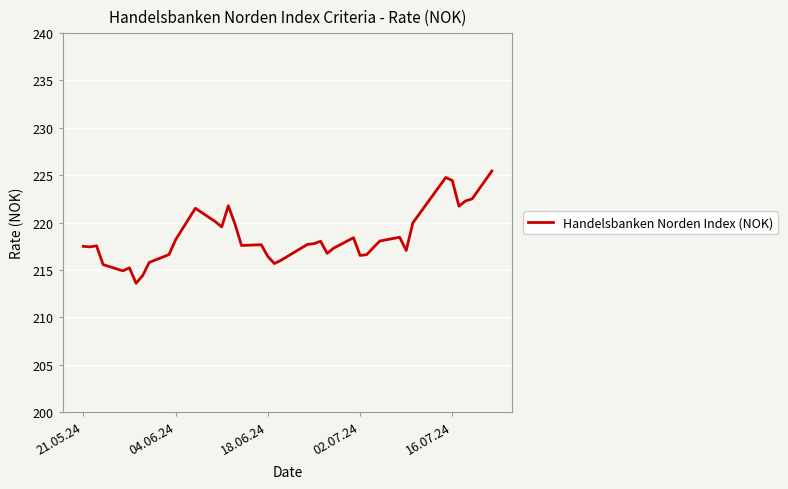

What is the maximum value shown in the chart?

225.4